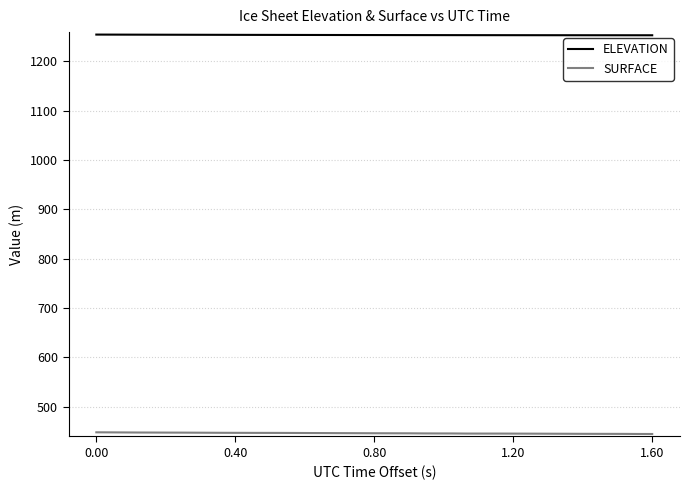

What is the minimum value shown in the chart?

444.3